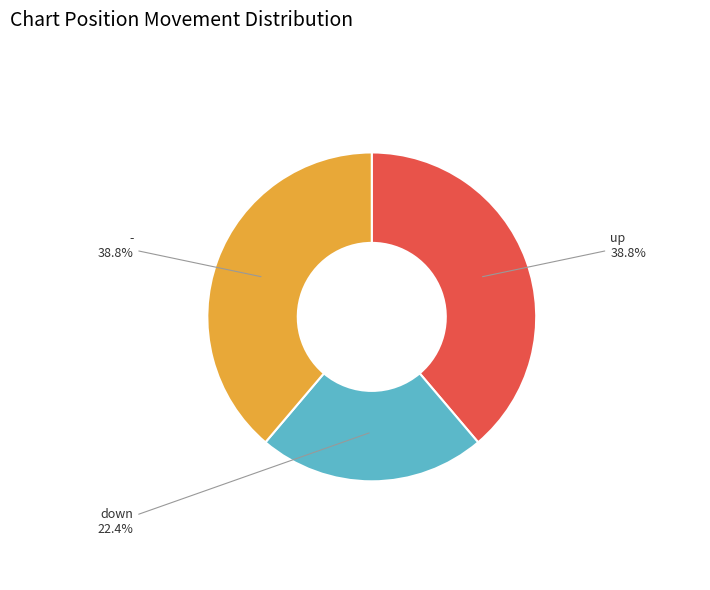

What is the smallest slice in the pie chart?

down